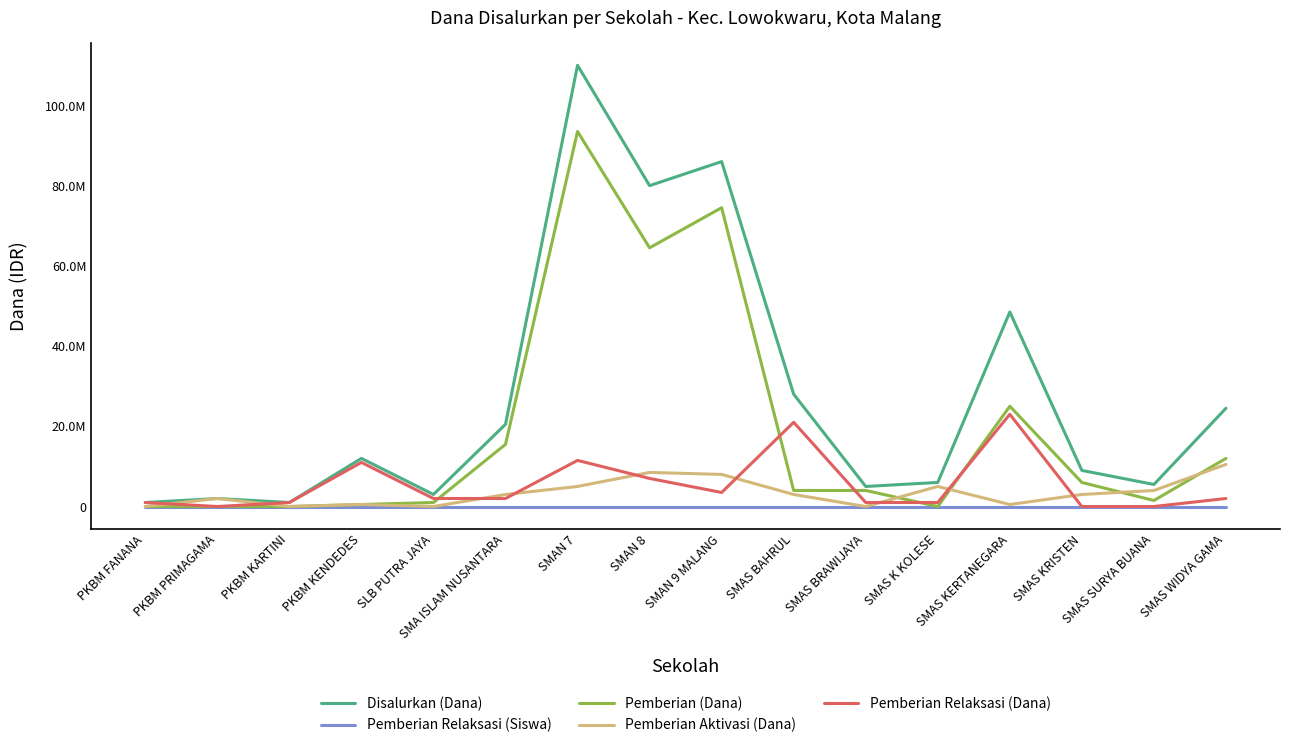

What is the greatest value displayed?

110000000